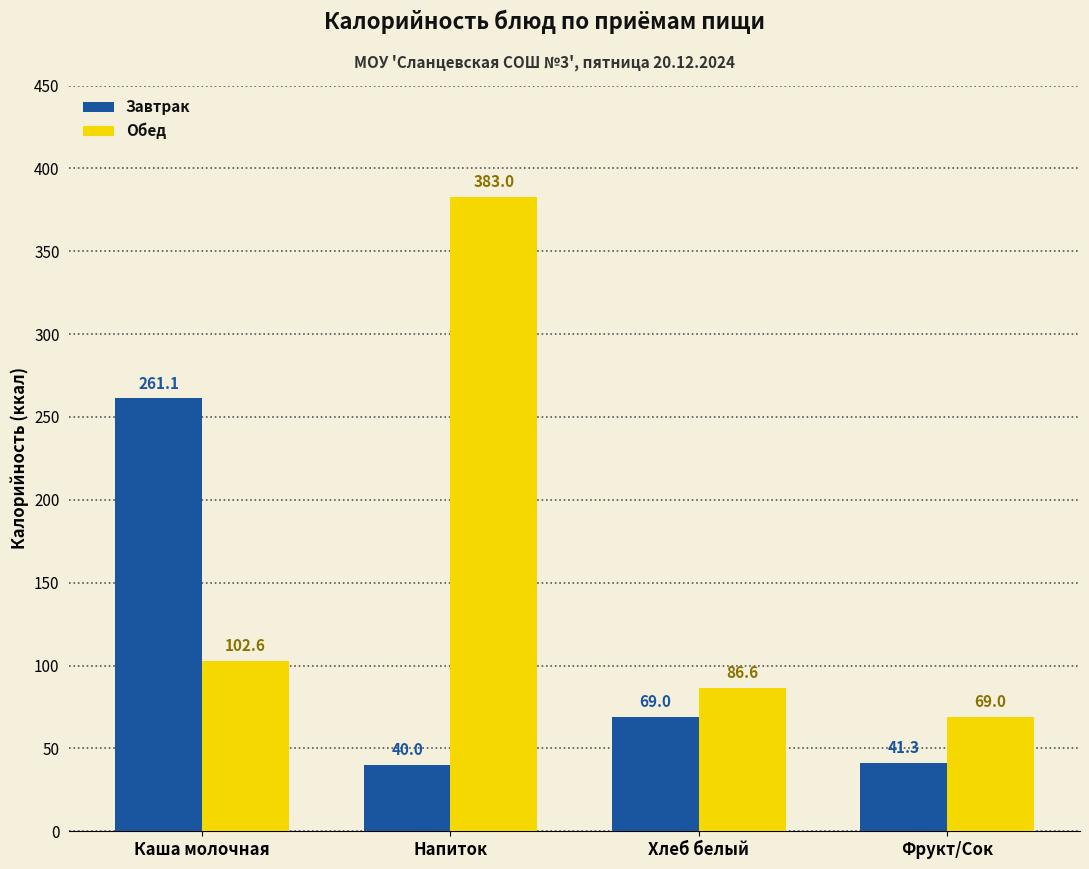

Is it true that Обед equals 69.0 at Фрукт/Сок?

True